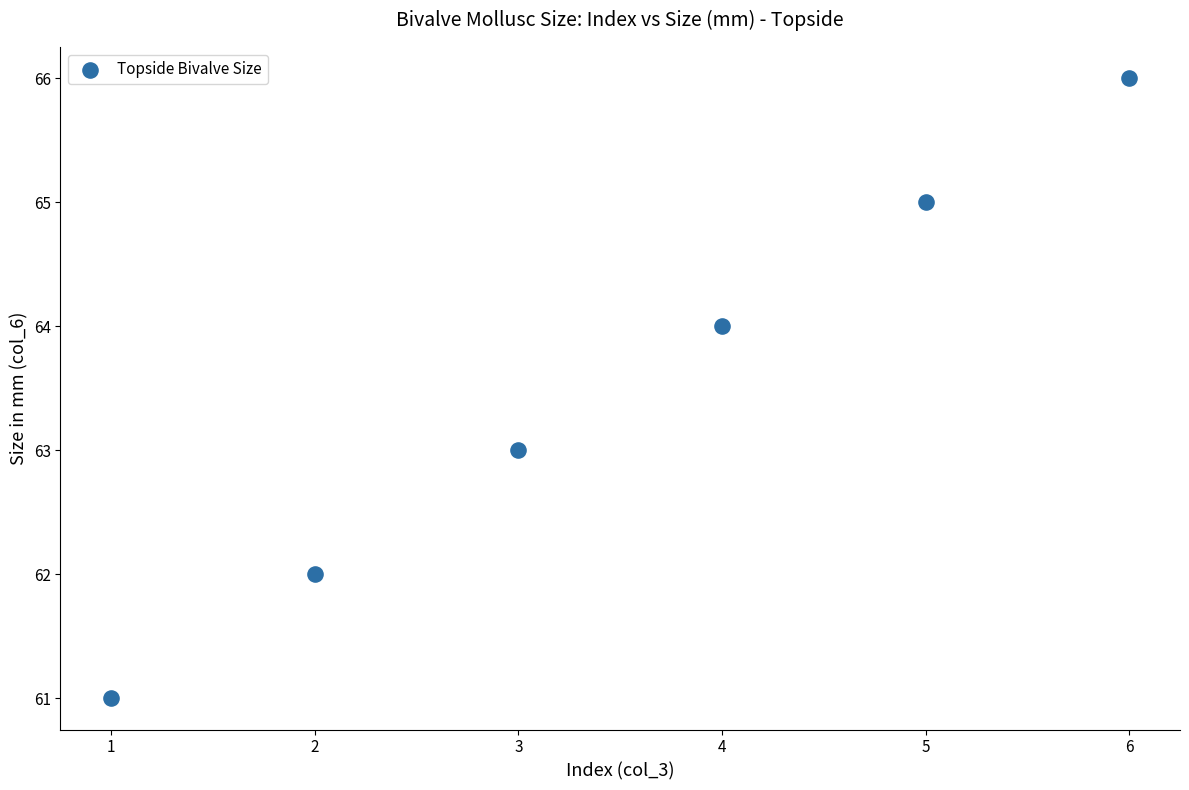

What is the average Y value?

64